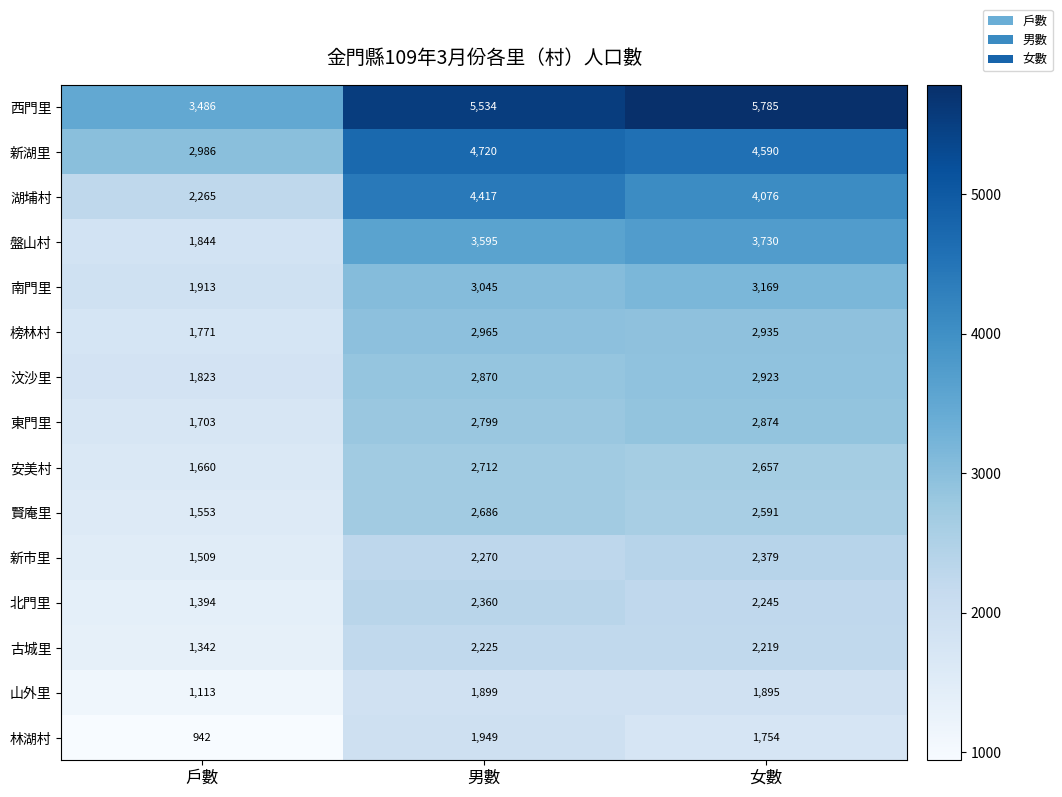

What value does the 安美村 series have at 戶數, to the nearest 10?

1660